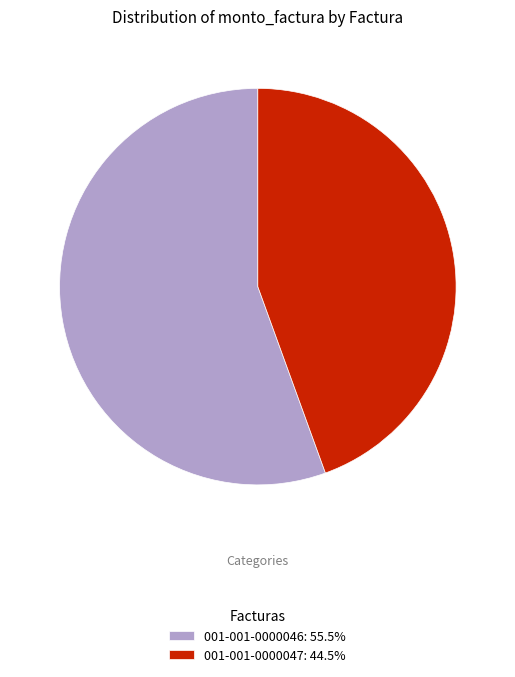

Is it true that 001-001-0000047 is 37% of the pie?

False